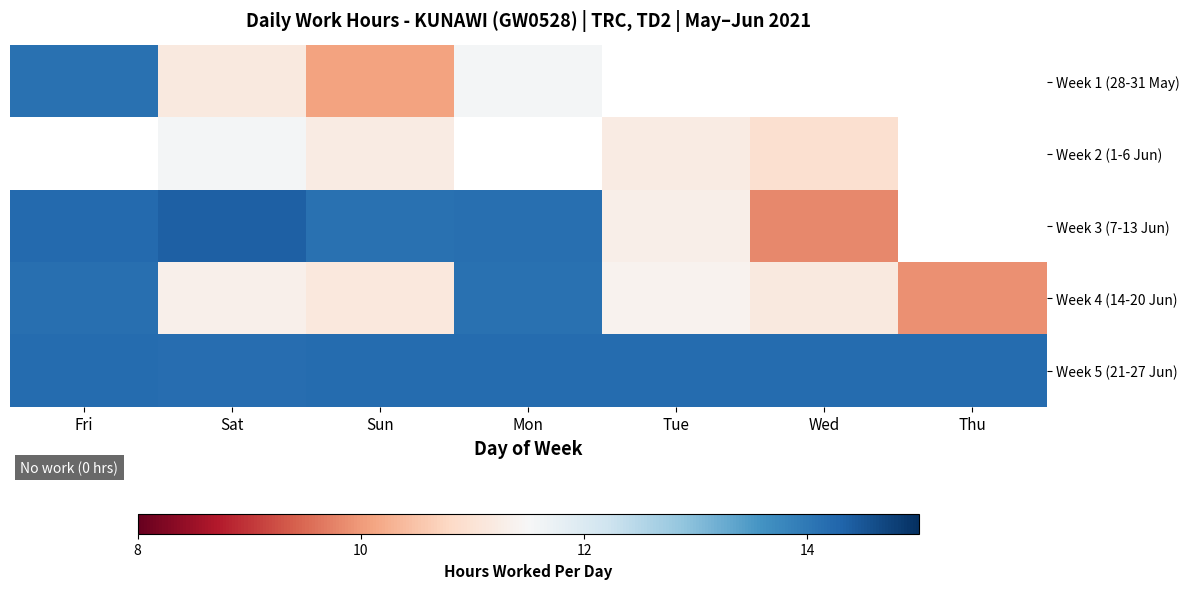

List the series in order of their peak value, highest first.

Week 1 (28-31 May), Week 2 (1-6 Jun), Week 3 (7-13 Jun), Week 5 (21-27 Jun), Week 4 (14-20 Jun)